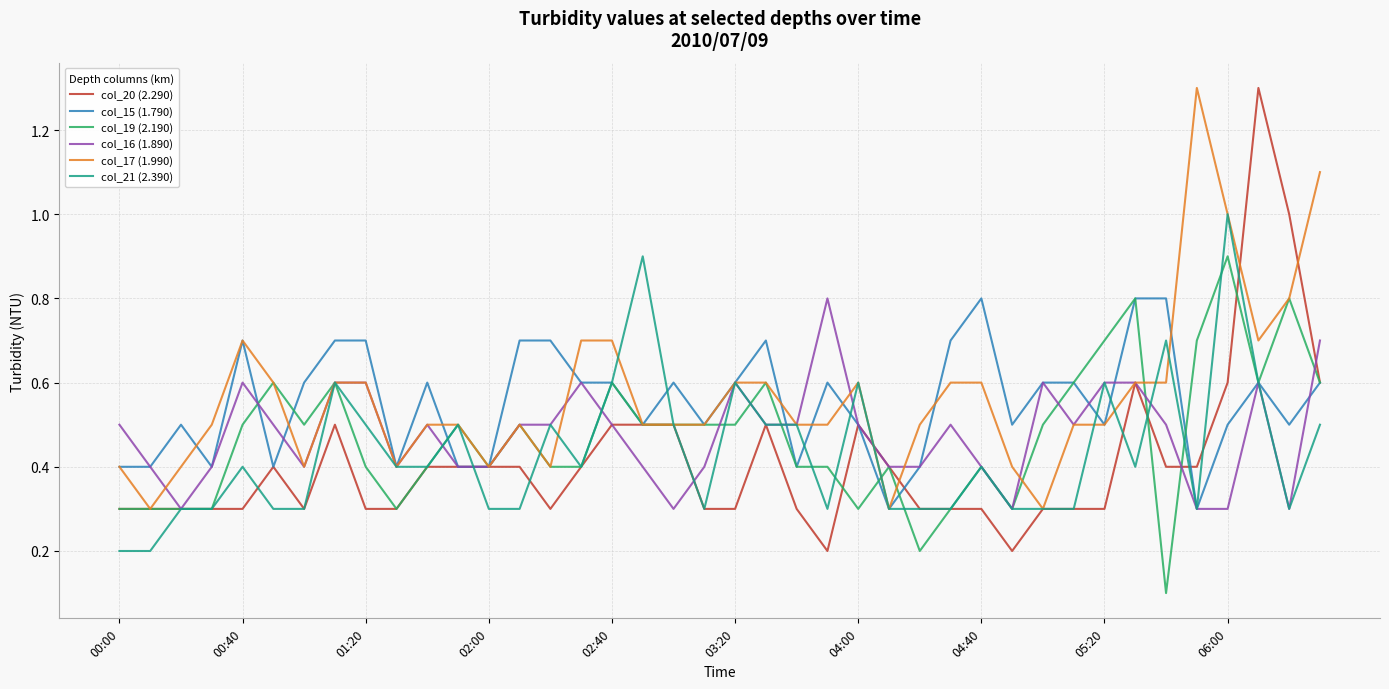

Which series has the largest range (max minus min)?

col_20 (2.290)